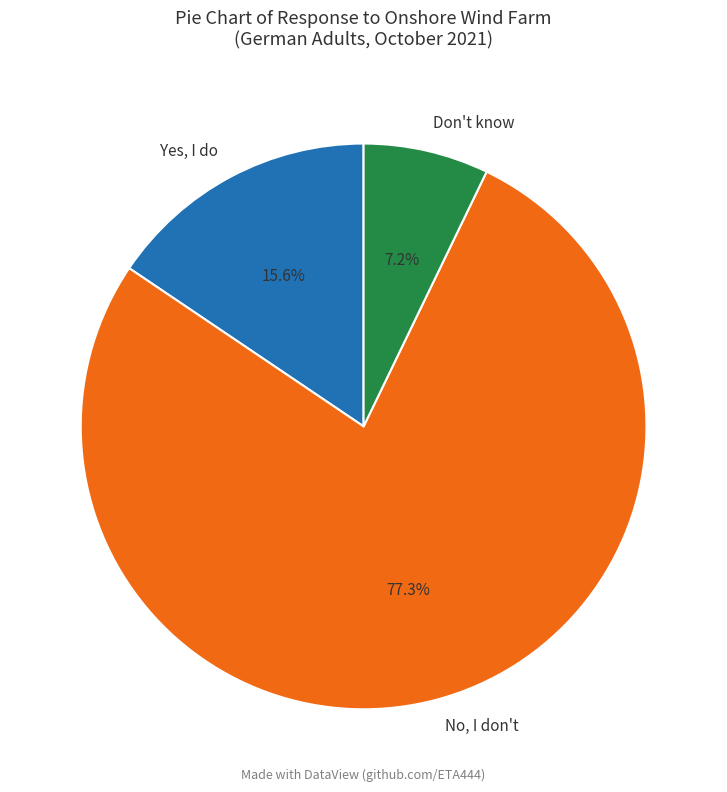

Is there any slice that represents more than half of the pie?

Yes